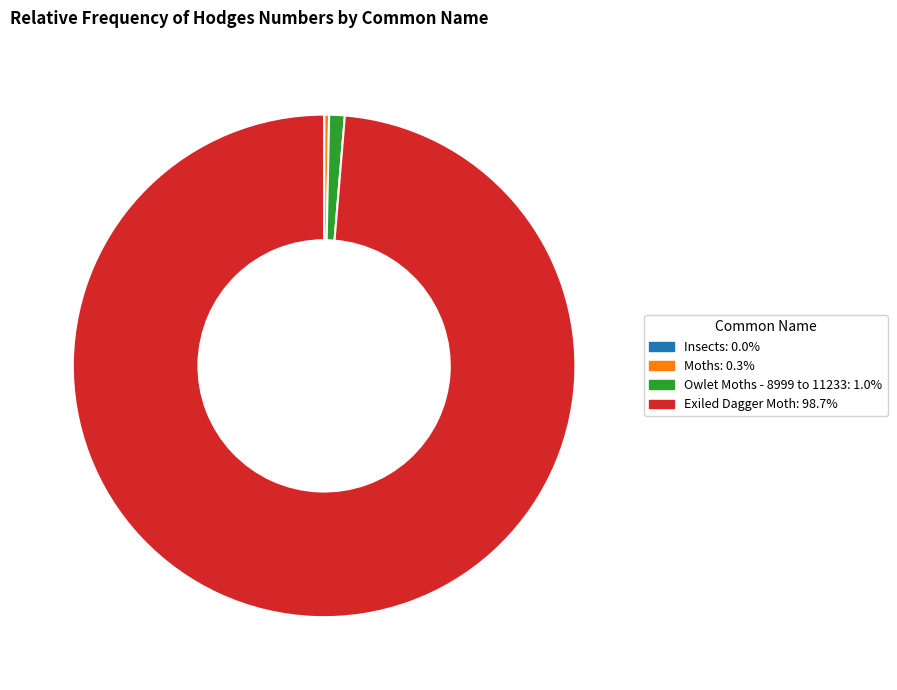

Is the sum of Owlet Moths - 8999 to 11233 and Moths greater than half?

No